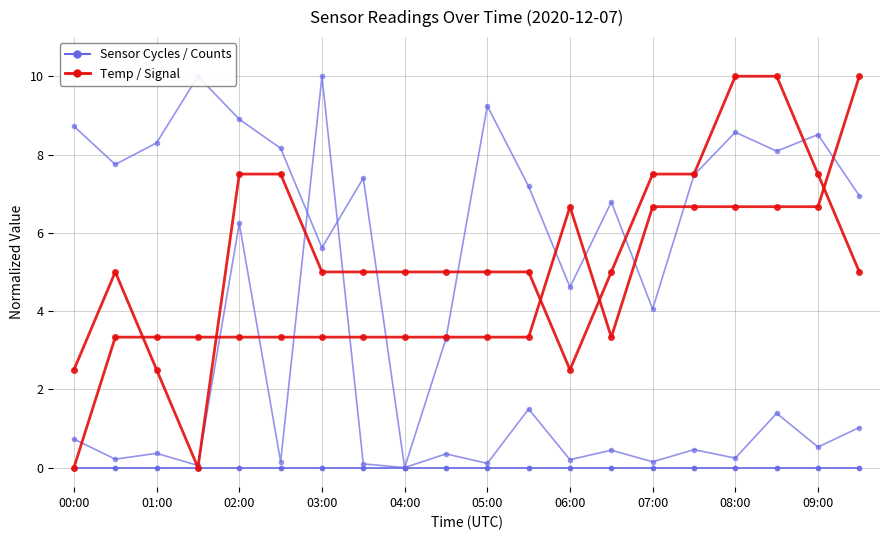

What position from the left is 03:00?

4